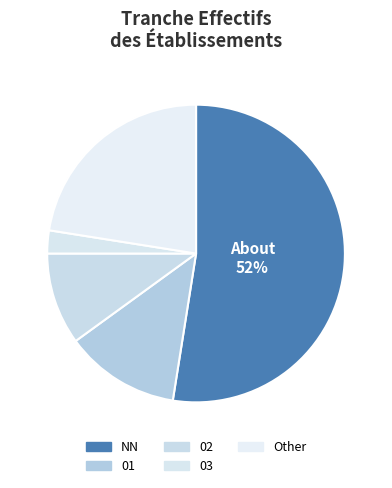

True or false: 01 accounts for 23% of the total.

False